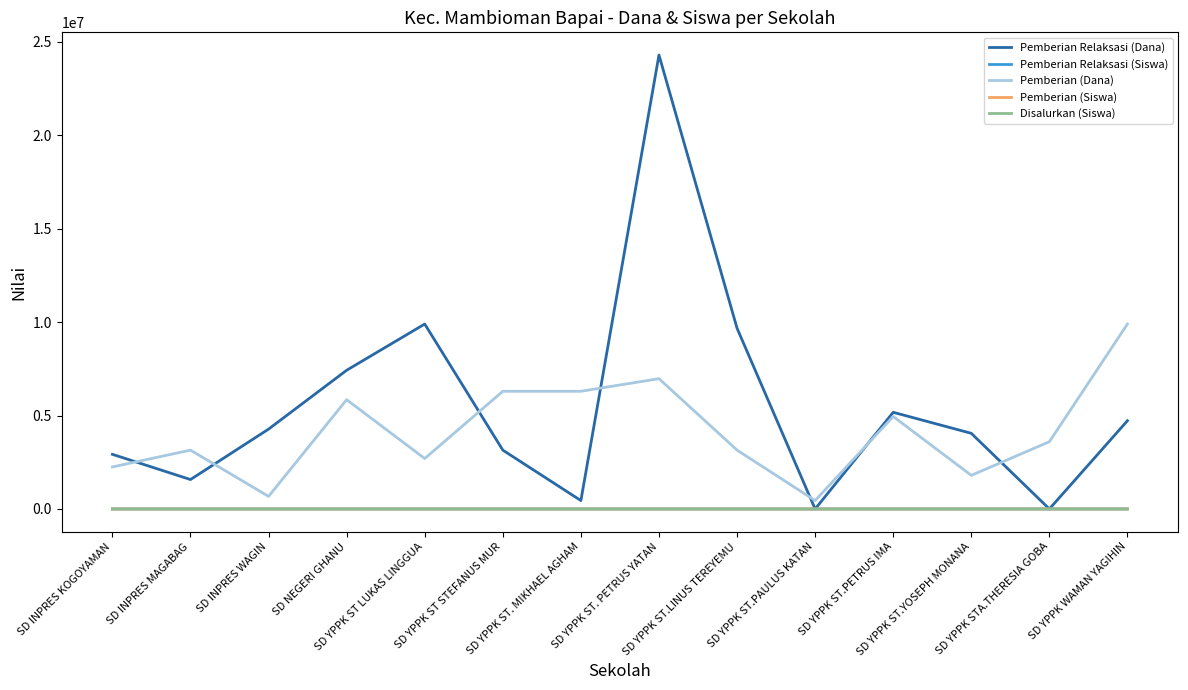

What position from the right is SD YPPK ST STEFANUS MUR?

9